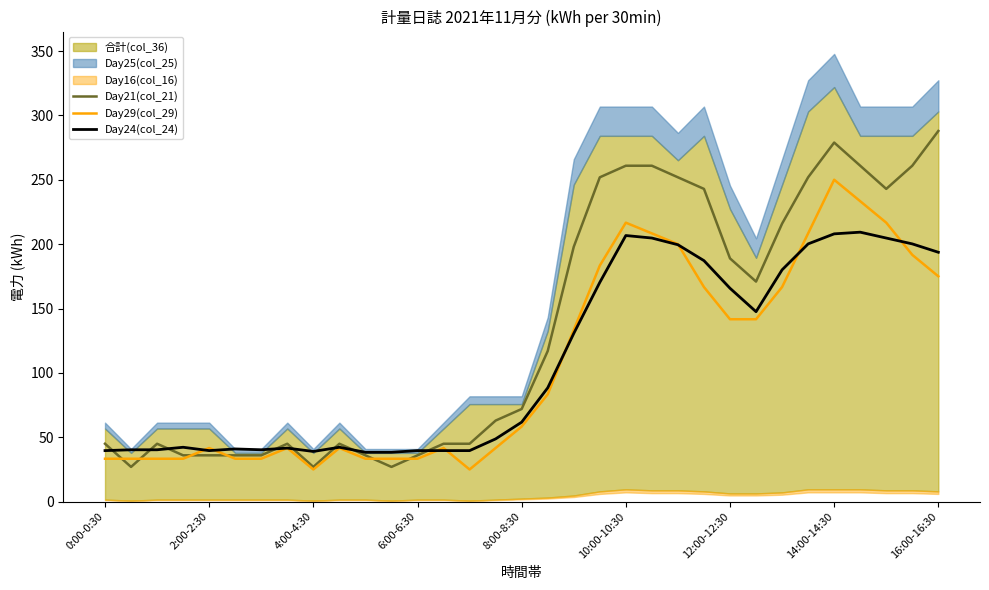

True or false: Day21(col_21) and Day24(col_24) intersect in this chart.

True